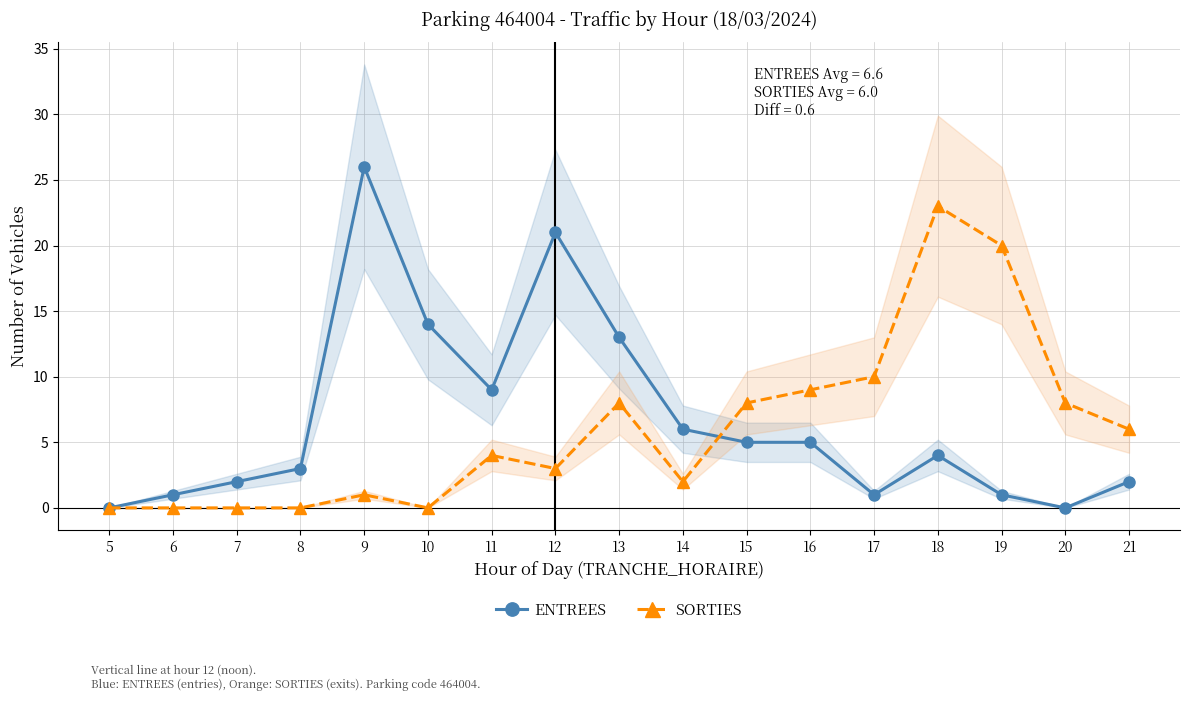

Which series changed the most between 6 and 14?

ENTREES